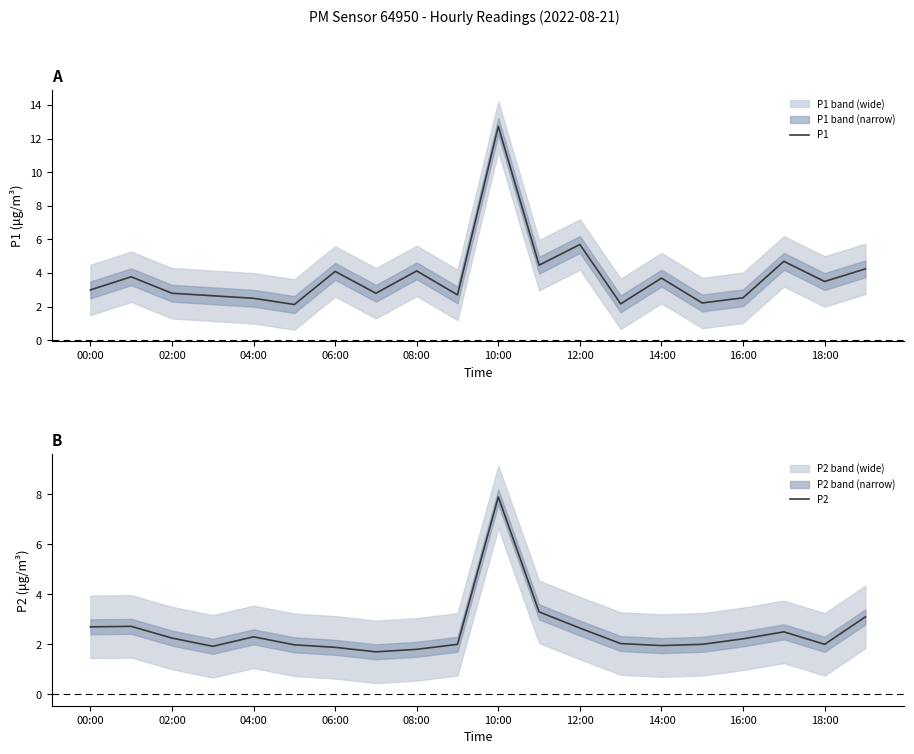

Read the P1 value at 12:00.

5.7